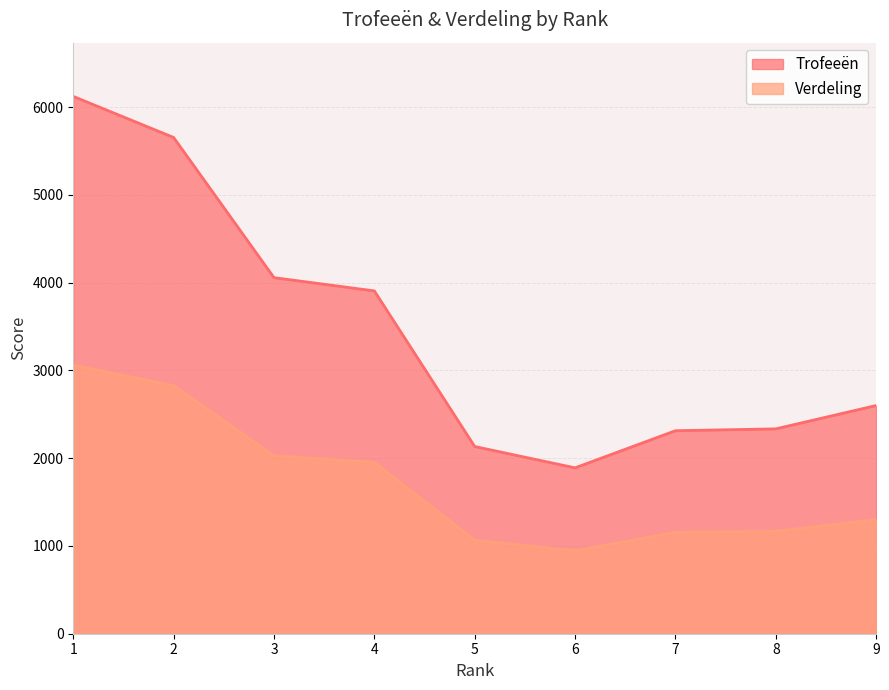

Which series has the widest spread of values?

Trofeeën